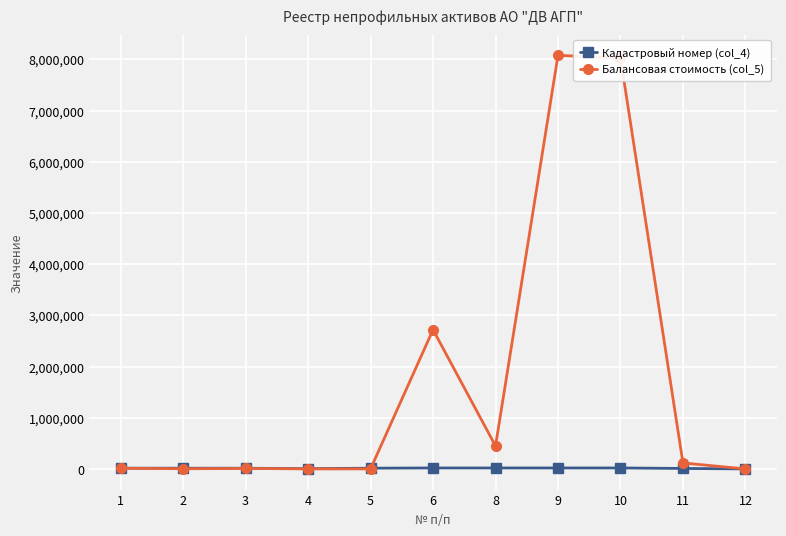

Which series has the widest spread of values?

Балансовая стоимость (col_5)